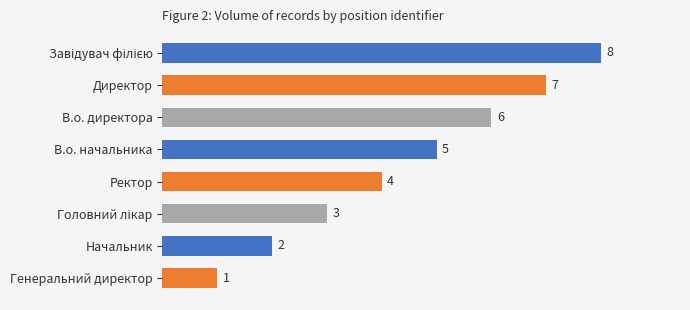

How many distinct data groups are displayed?

1